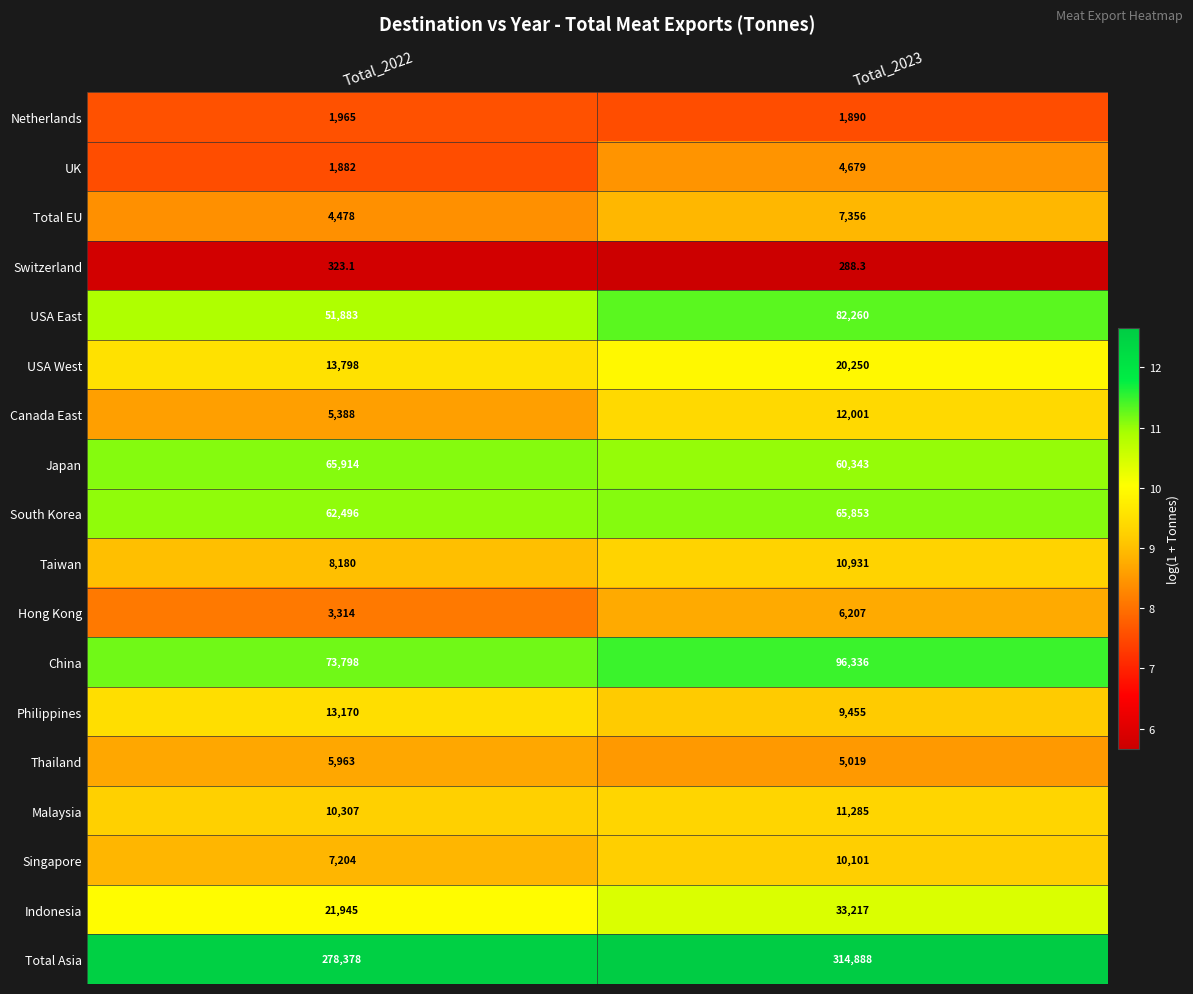

At Total_2022, list the series in order from smallest to largest.

Switzerland, UK, Netherlands, Hong Kong, Total EU, Canada East, Thailand, Singapore, Taiwan, Malaysia, Philippines, USA West, Indonesia, USA East, South Korea, Japan, China, Total Asia